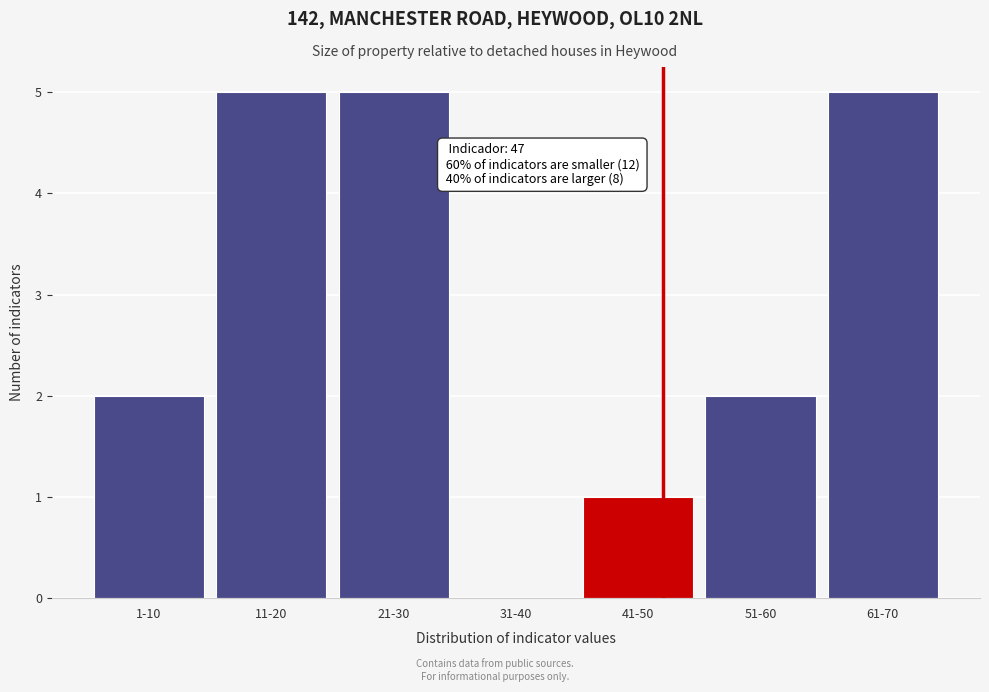

Reading right to left, extract all data points from this chart.

61-70=5	51-60=2	41-50=1	31-40=0	21-30=5	11-20=5	1-10=2